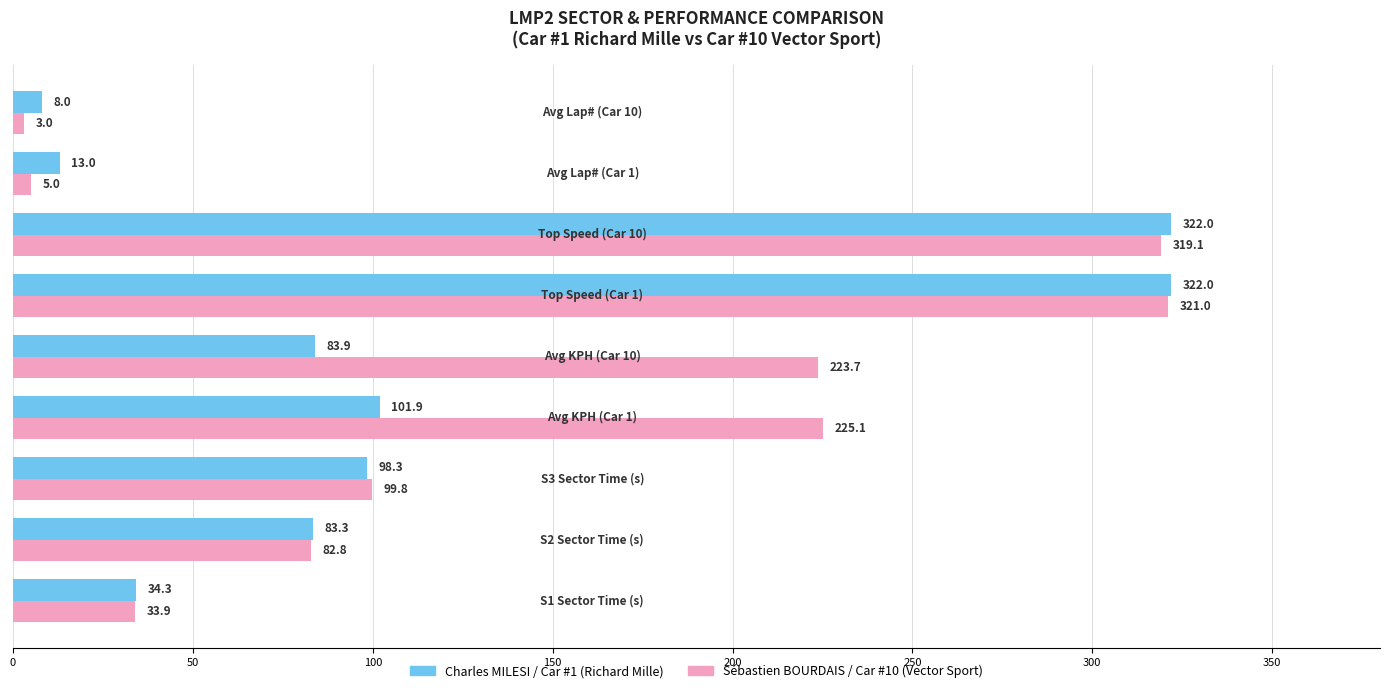

Which series has the largest total across all categories?

Sébastien BOURDAIS / Car #10 (Vector Sport)